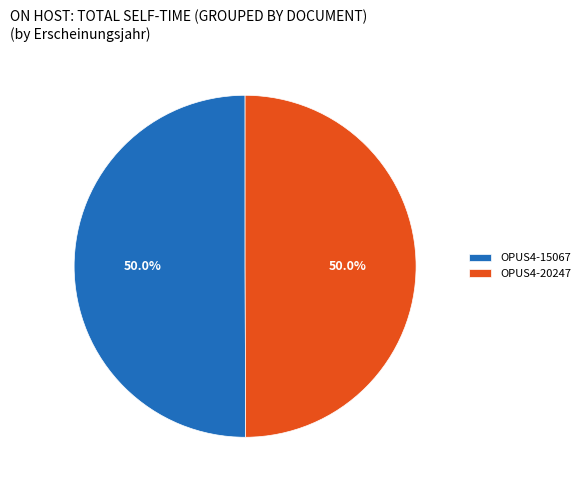

How much of the chart is everything except OPUS4-15067?

50.0%